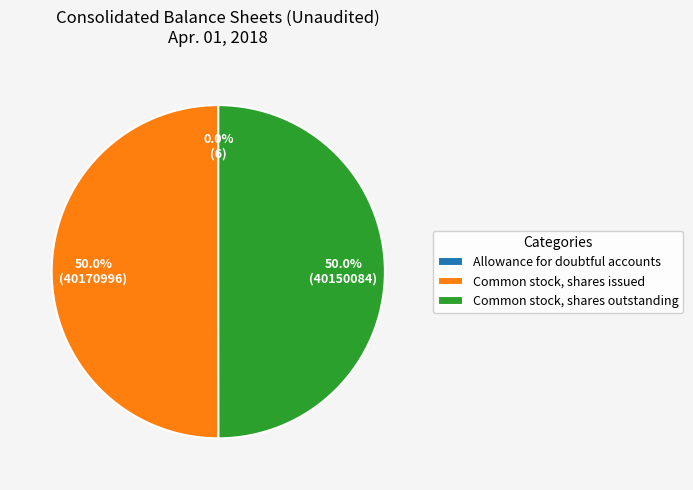

What is the total percentage of Common stock, shares issued and Common stock, shares outstanding?

100.0%